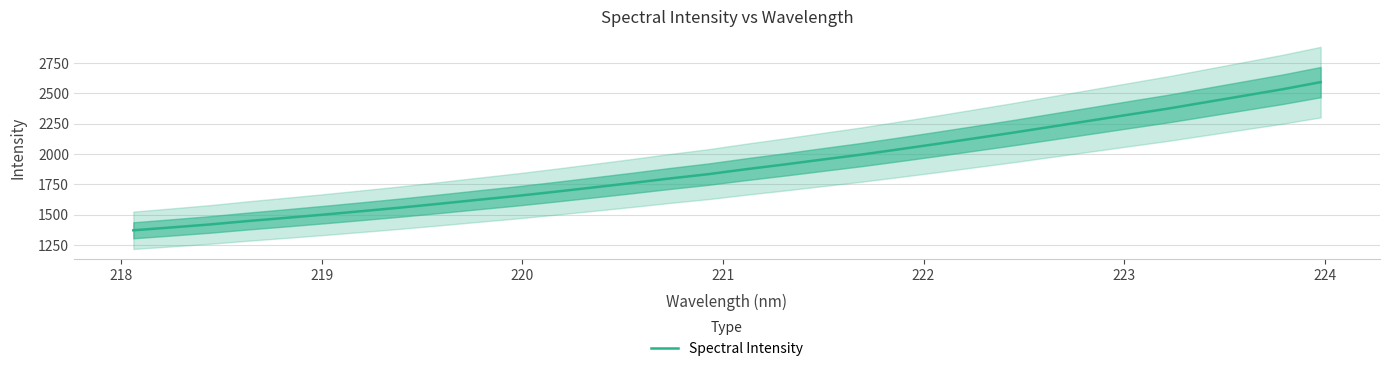

What is the lowest value of the Spectral Intensity series?

1372.5